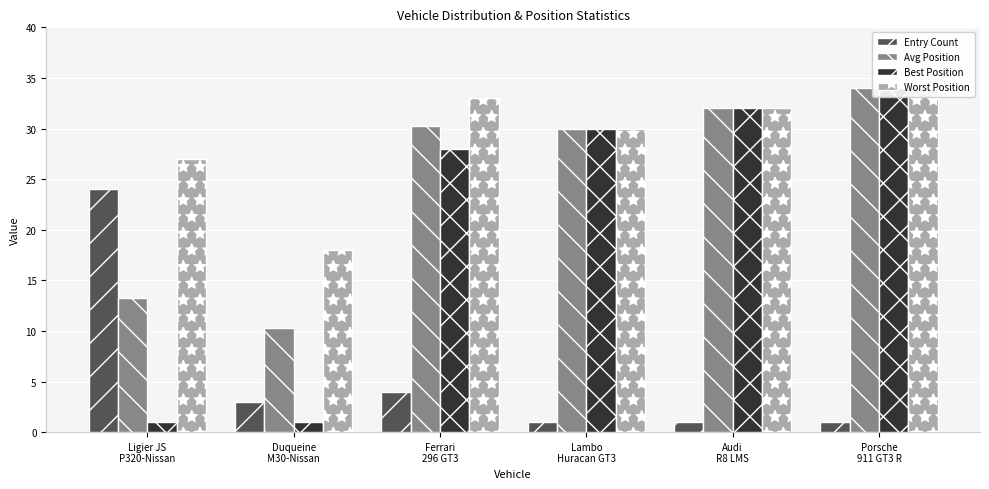

What is the sum of all Best Position values?

126.0